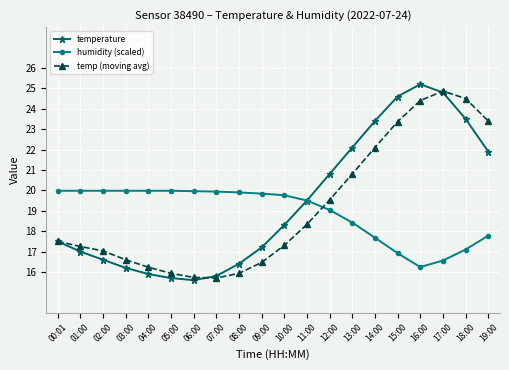

At which label does temperature first exceed 18?

10:00